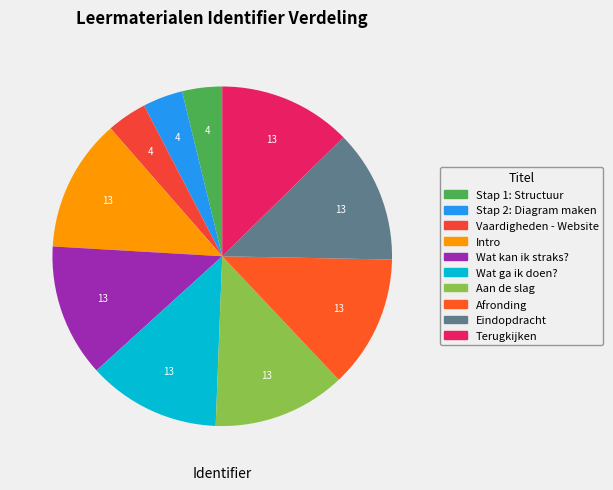

Count the number of slices in the pie.

10